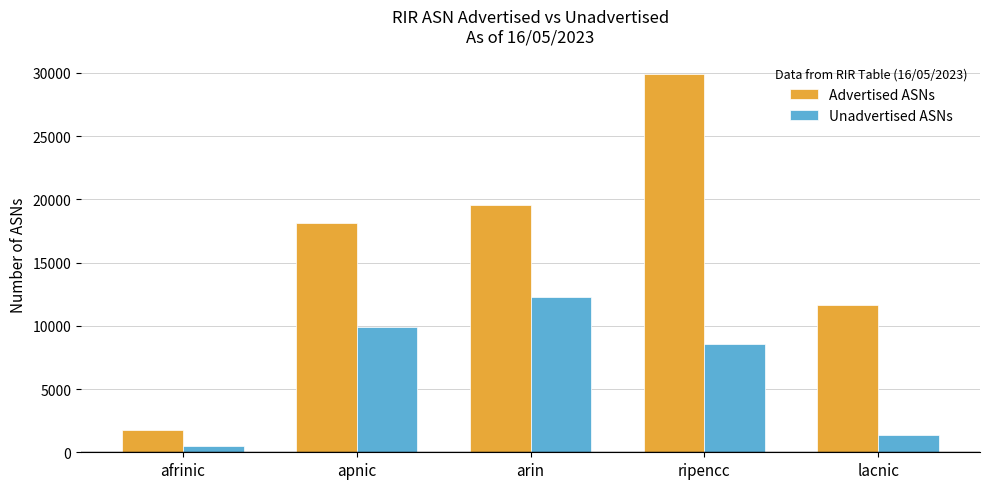

At afrinic, list the series in order from largest to smallest.

Advertised ASNs, Unadvertised ASNs